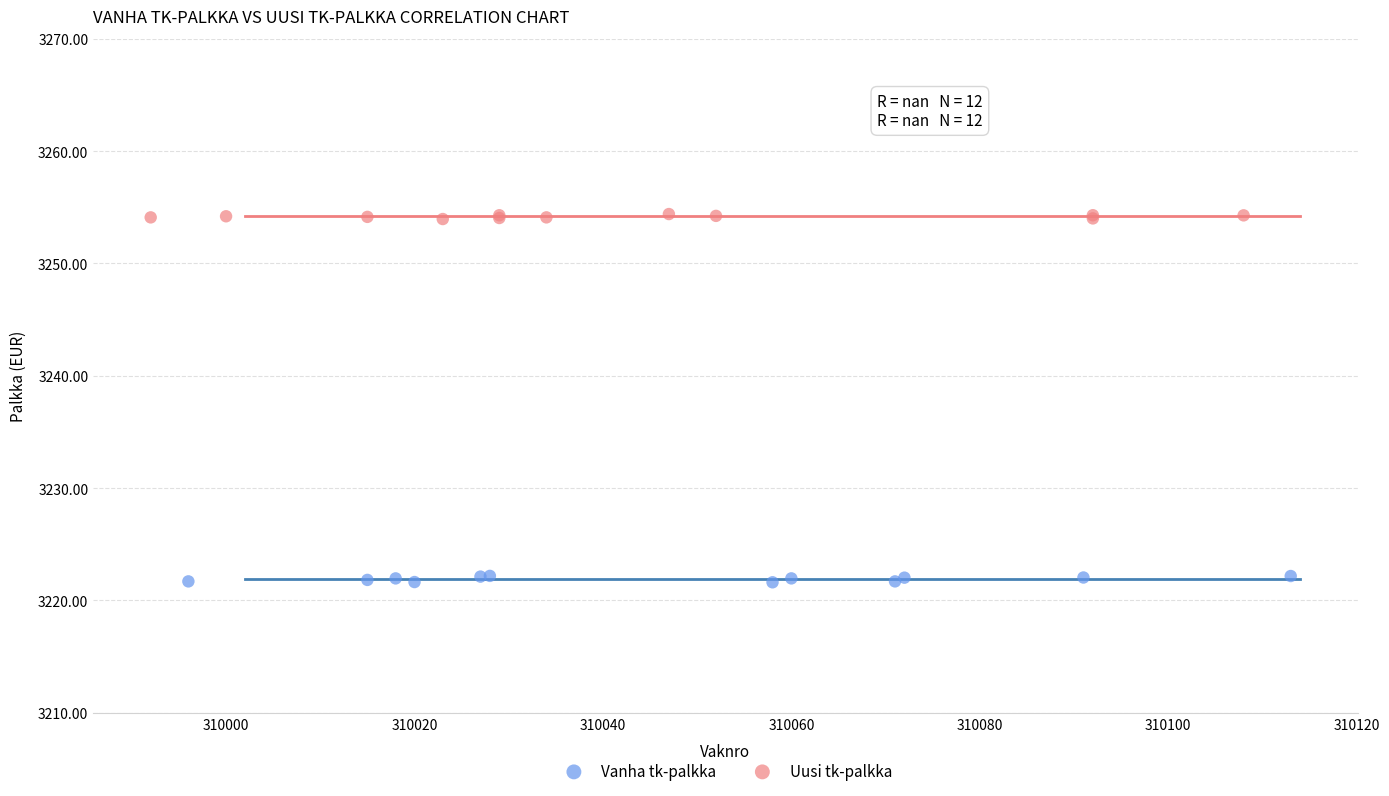

Which series contains the highest Y value?

Uusi tk-palkka